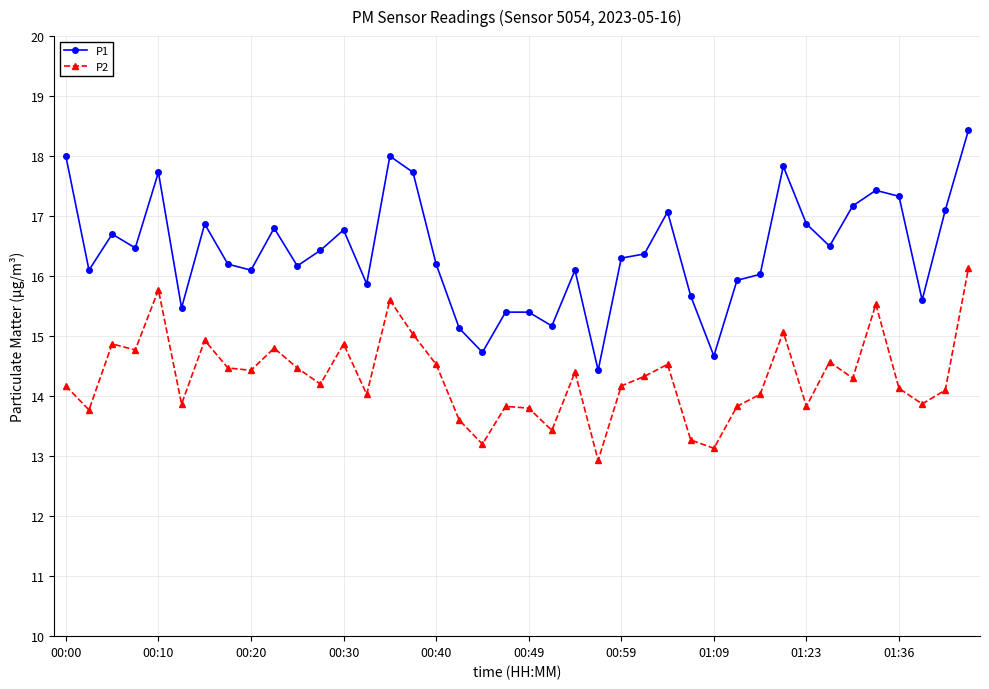

True or false: P2 and P1 intersect in this chart.

False